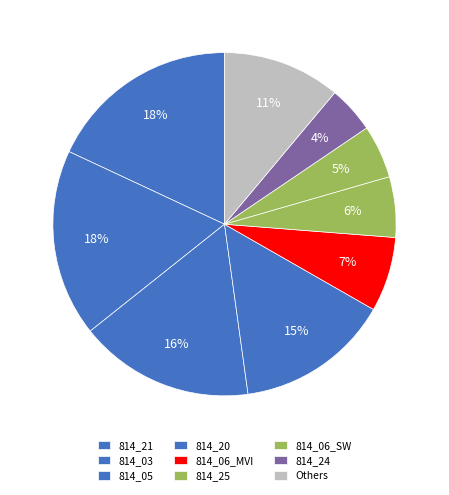

To the nearest percent, what percentage of the pie is 814_06_SW?

5%